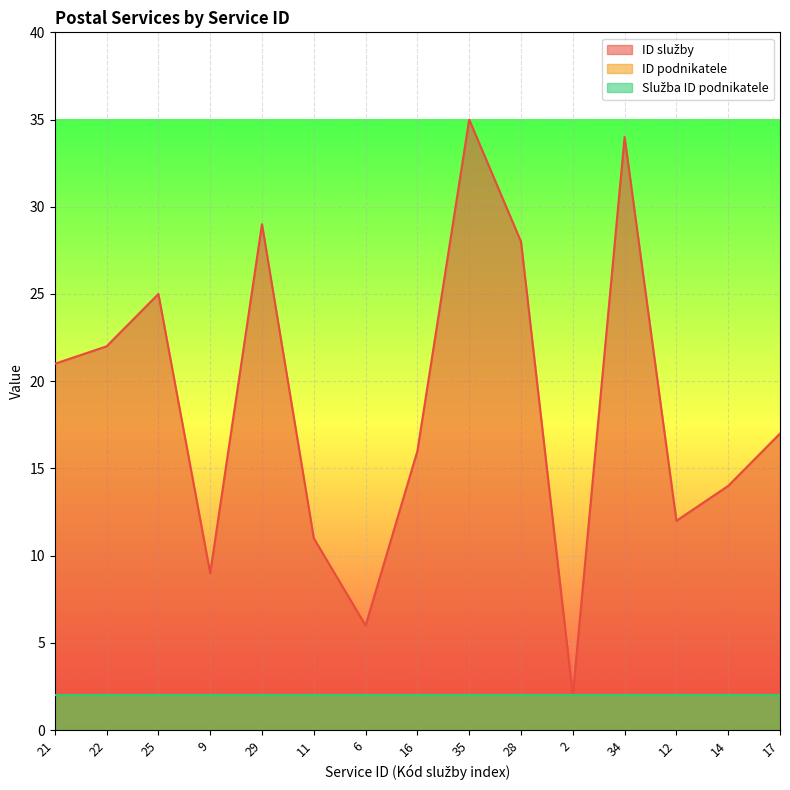

The value of ID podnikatele at 25 is 1. True or false?

False